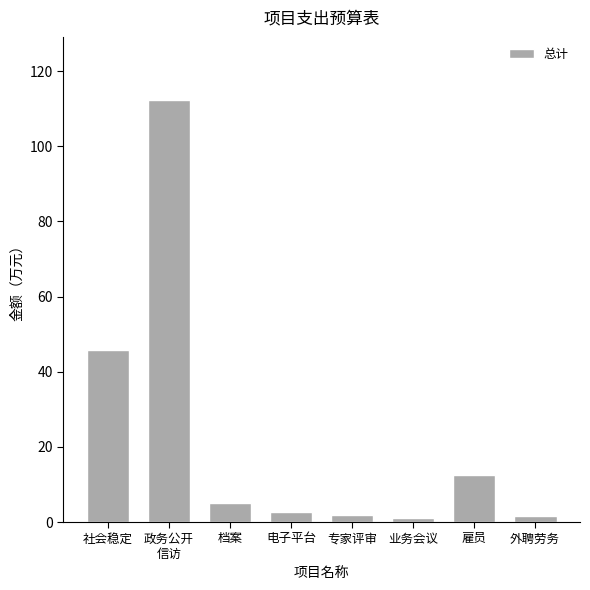

The chart shows a value of 67.5 at 社会稳定. True or false?

False